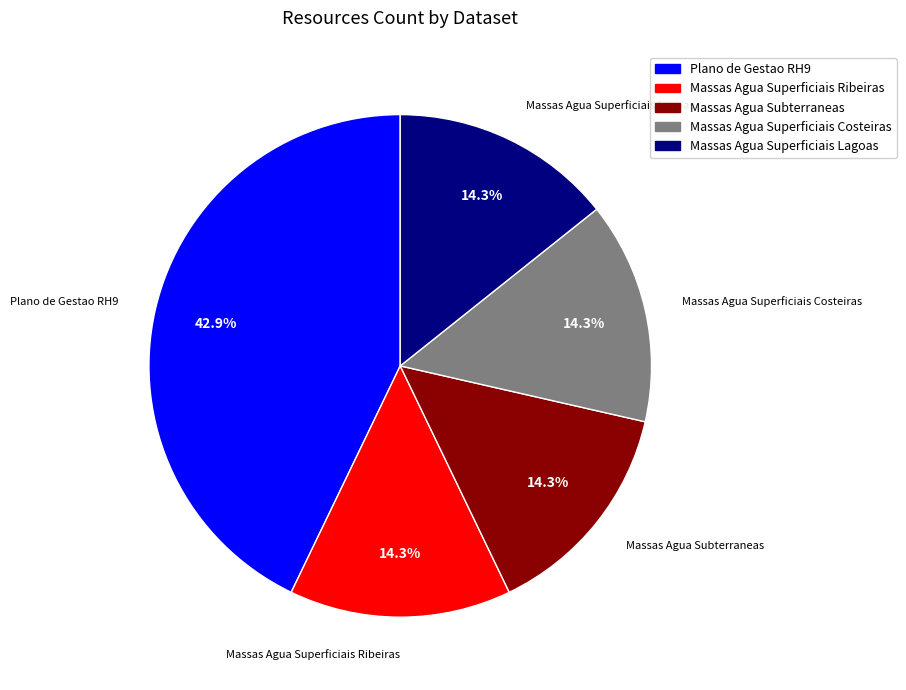

How many segments does this pie chart have?

5